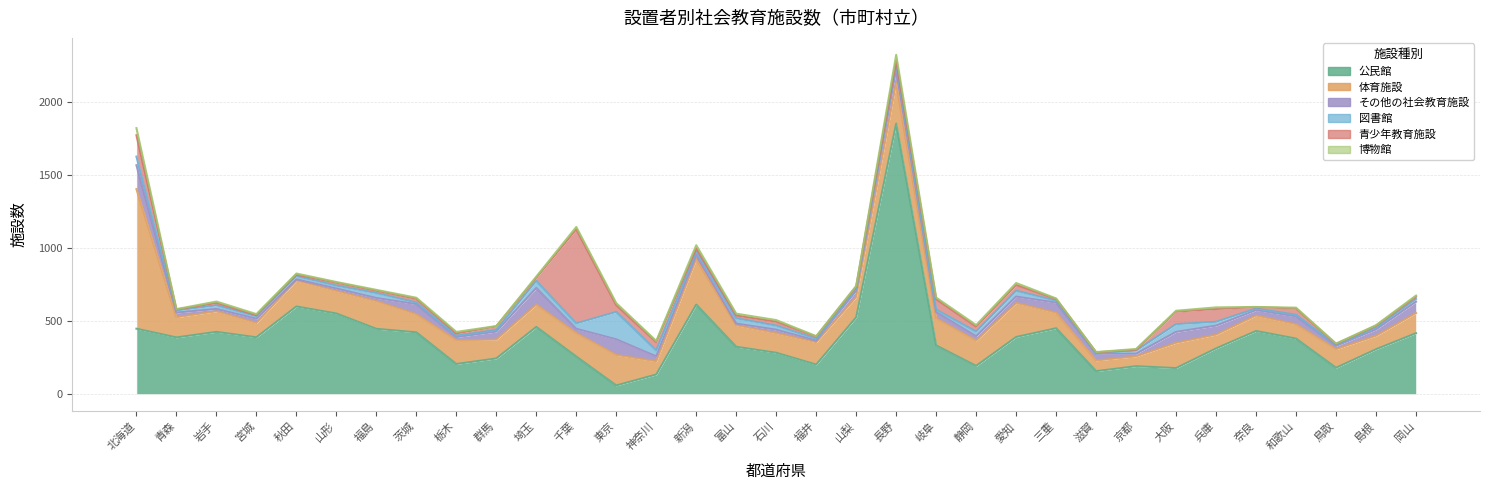

At which label does 青少年教育施設 first exceed 19?

北海道